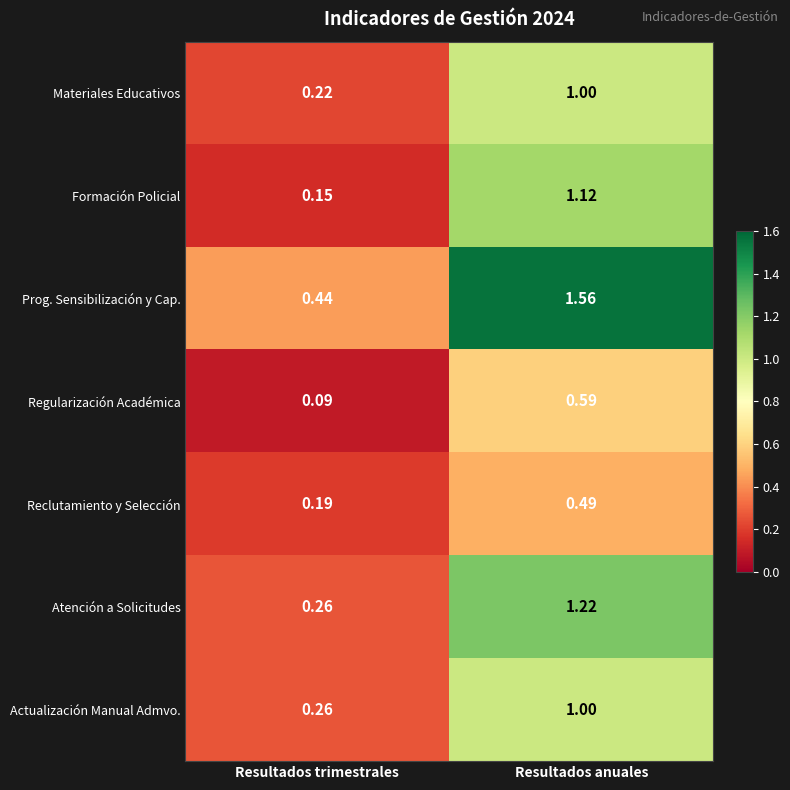

Which category has the highest value in the Formación Policial series?

Resultados anuales